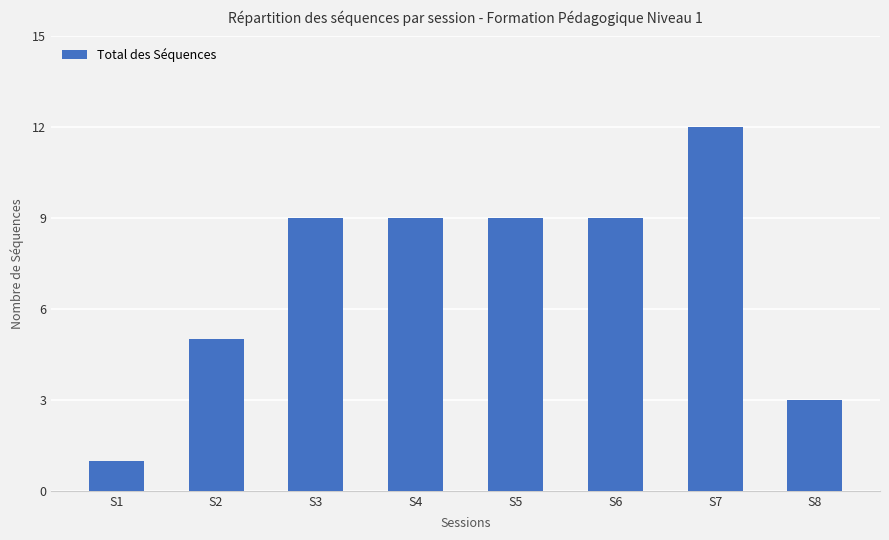

Reading left to right, list all the values displayed in this chart.

S1=1	S2=5	S3=9	S4=9	S5=9	S6=9	S7=12	S8=3